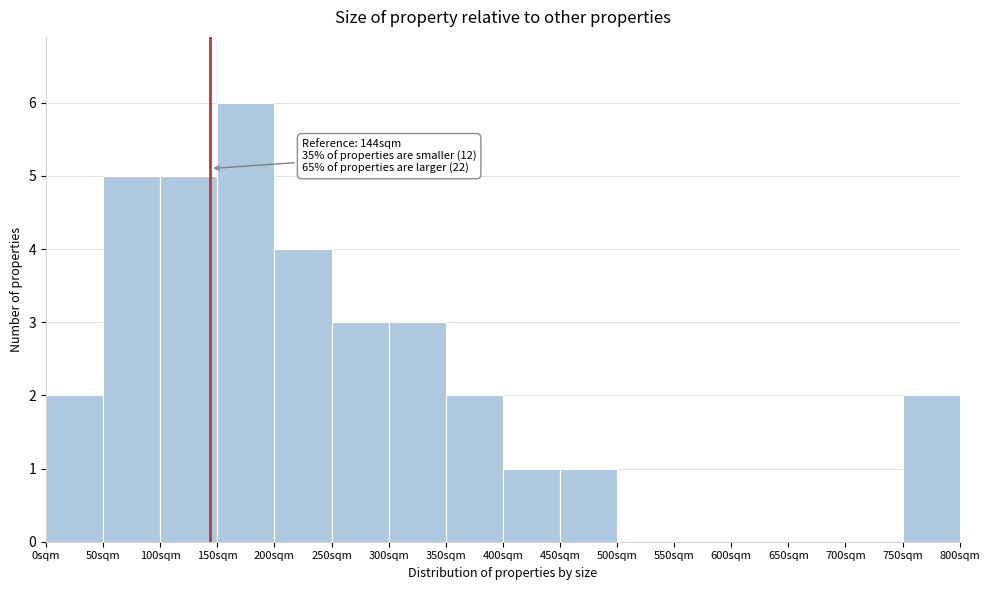

Over which range of the x-axis is the bar tallest?

150 to 200